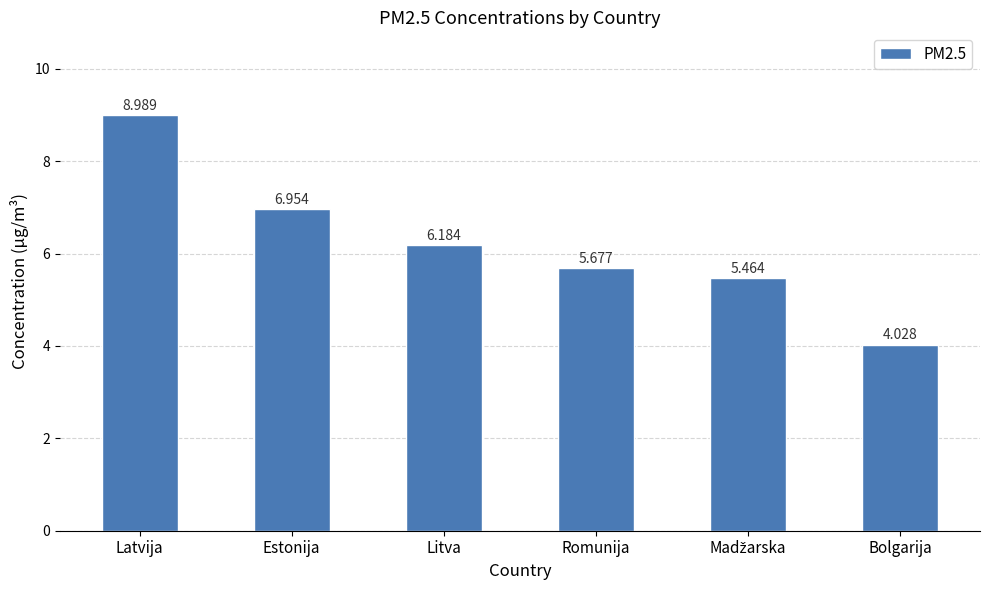

What is the label of the 1st bar from the right?

Bolgarija